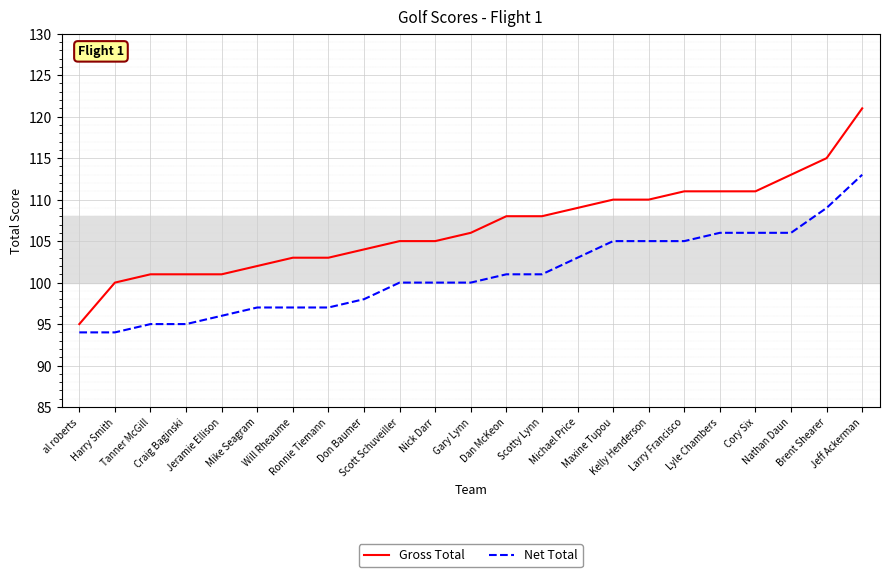

True or false: Net Total and Gross Total cross at least once.

False